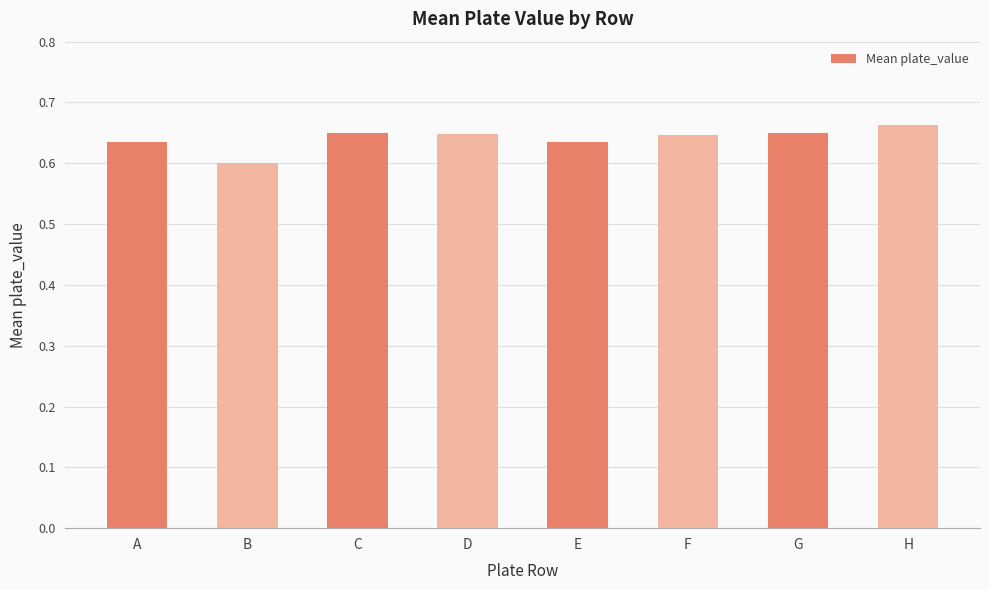

At which category does the chart reach its minimum across all series?

B